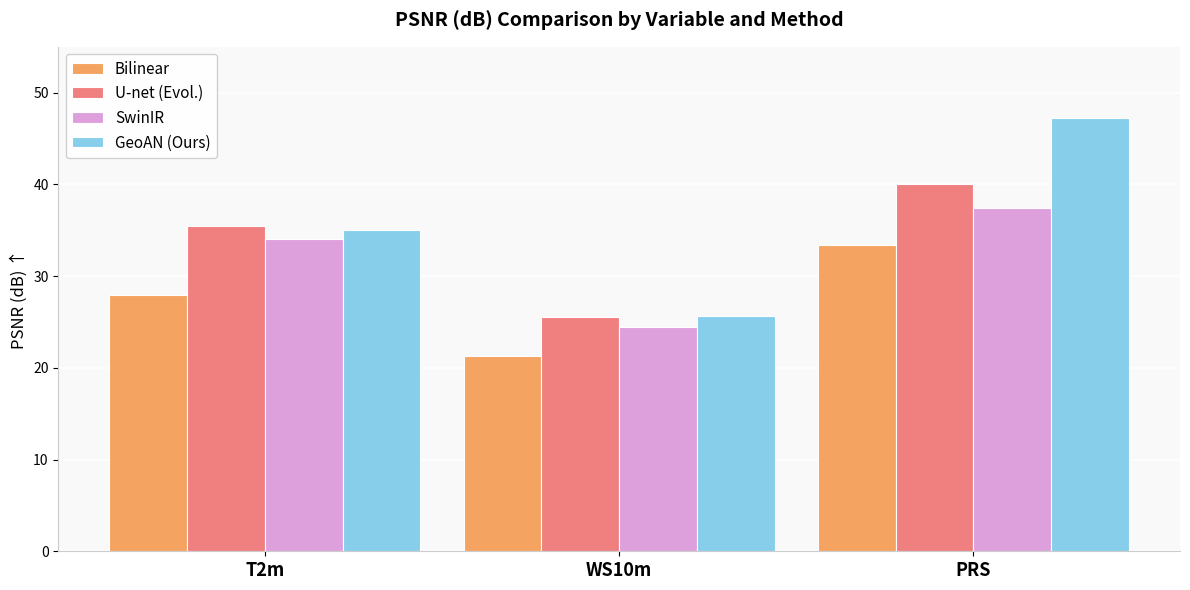

Which series has the widest spread of values?

GeoAN (Ours)